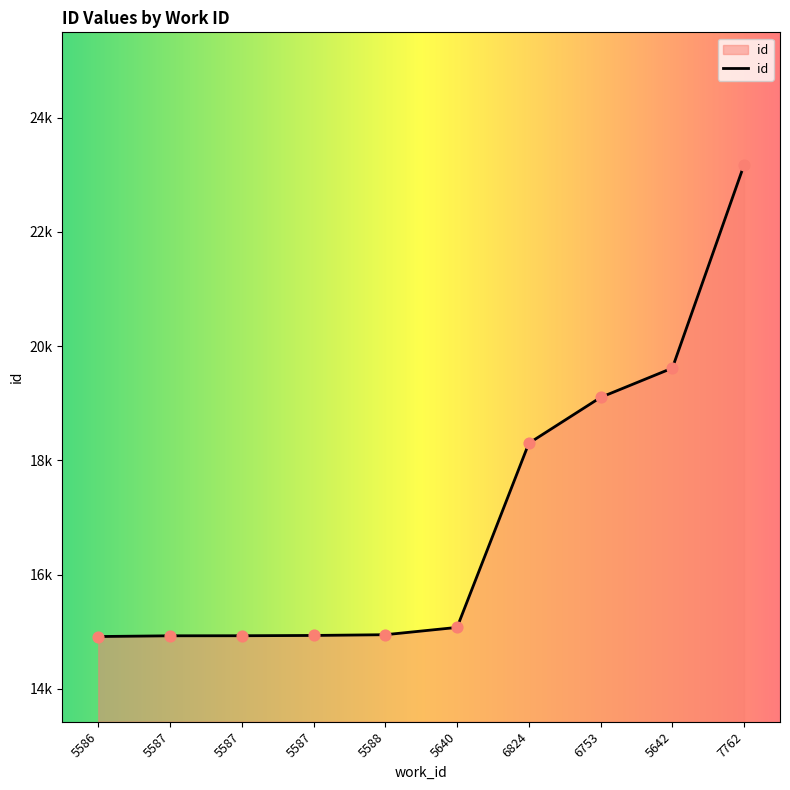

Does the chart have visible grid lines?

No